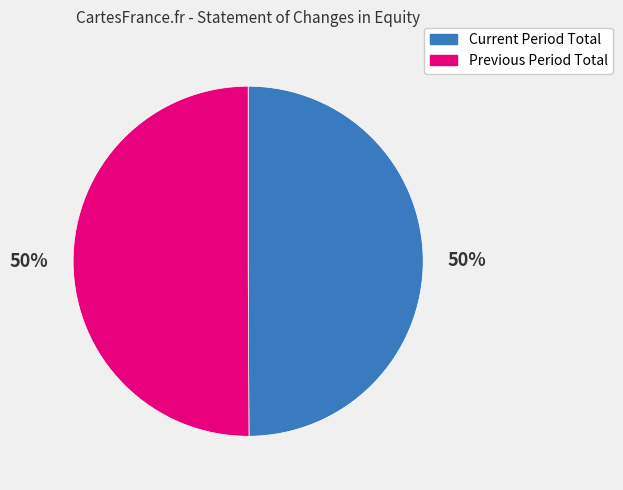

How many segments does this pie chart have?

2